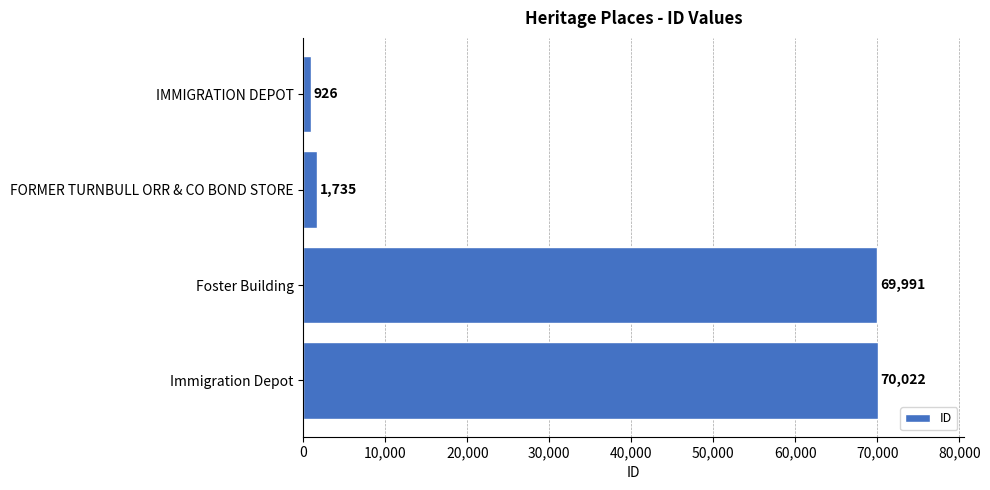

What is the minimum value shown in the chart?

926